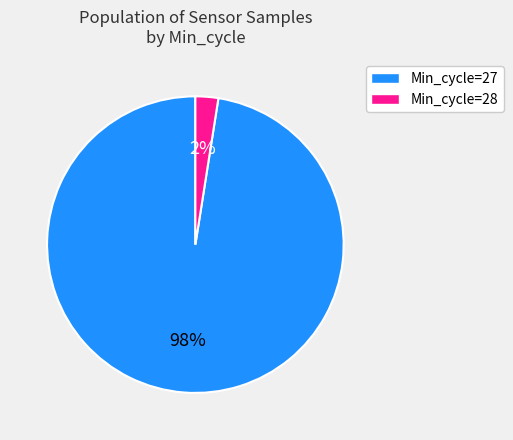

Do Min_cycle=28 and Min_cycle=27 together represent more than half of the pie?

Yes